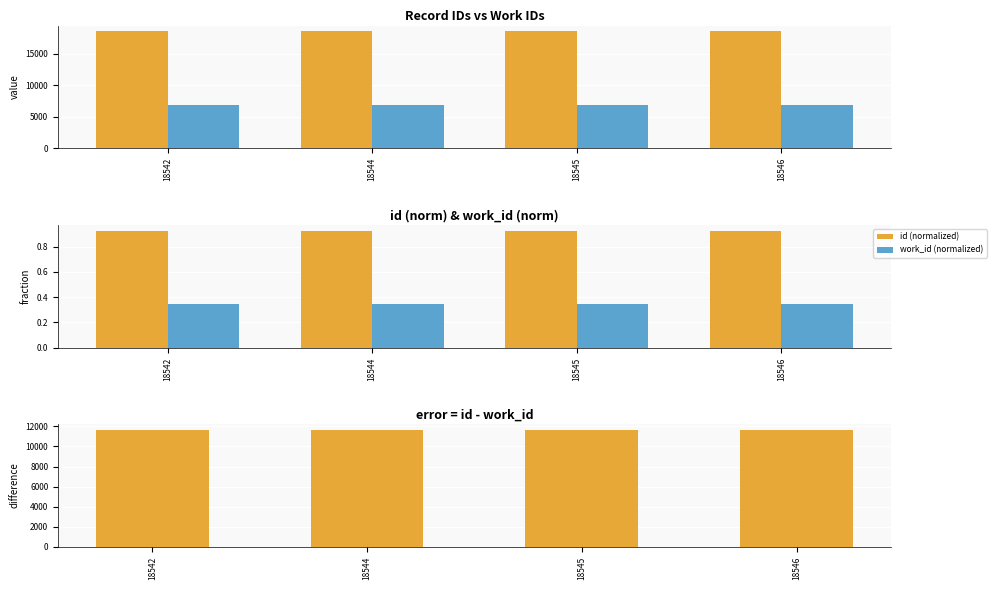

The id (normalized) series shows 0.4 at 18546. True or false?

False